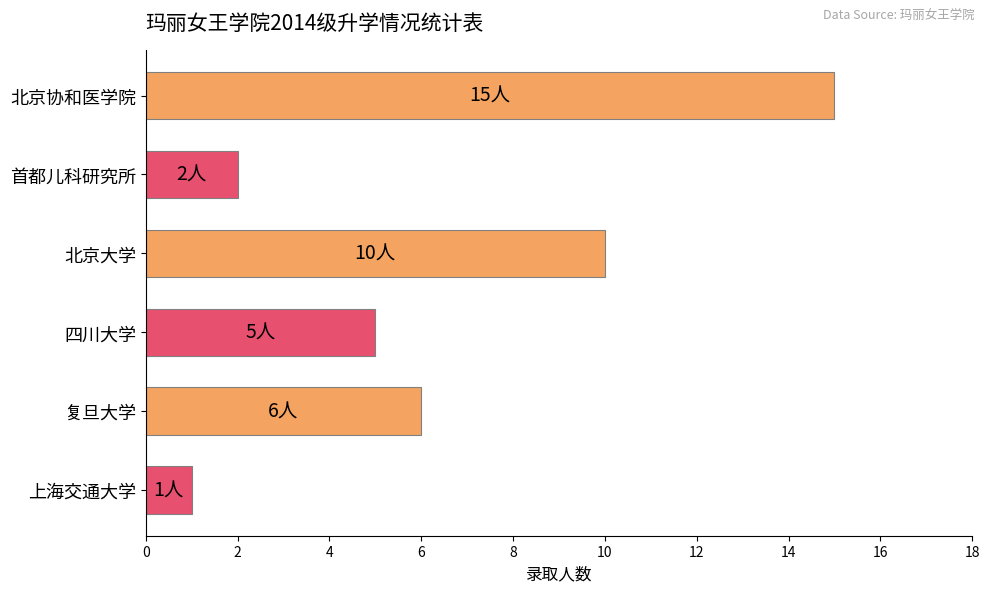

Are the bars horizontal?

Yes